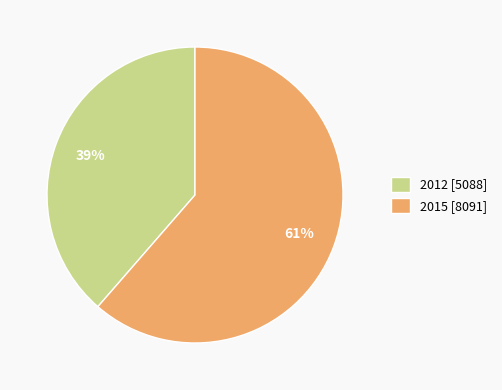

How many segments does this pie chart have?

2